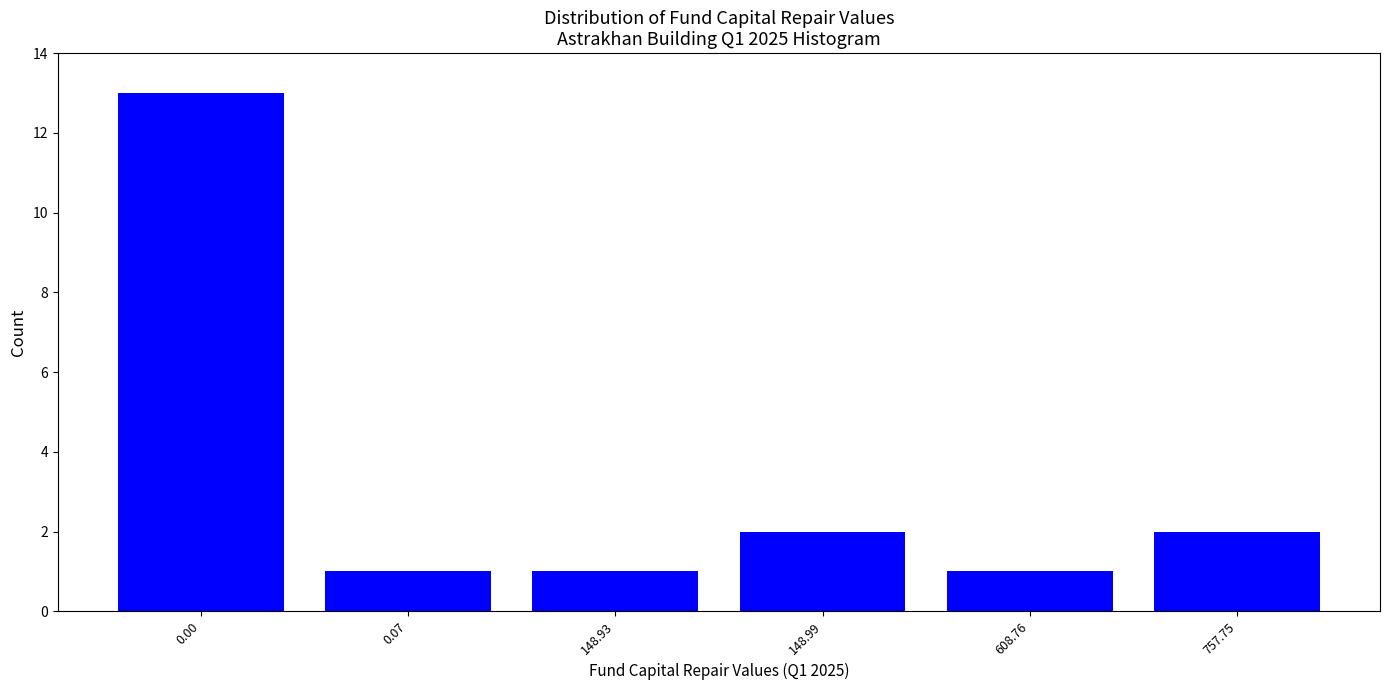

Reading right to left, transcribe all the data shown in this chart.

2	1	2	1	1	13